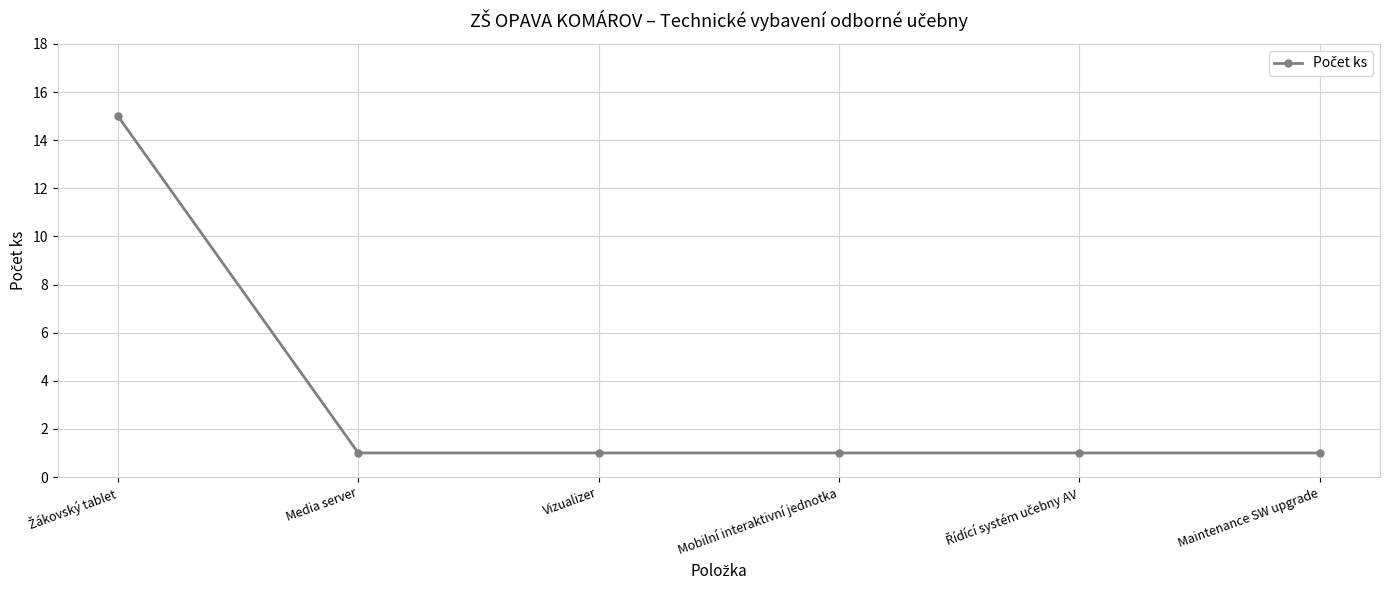

What is the maximum value shown in the chart?

15